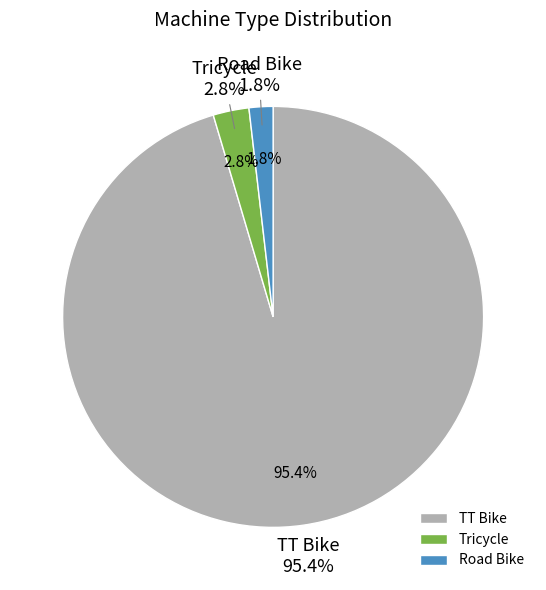

Is it true that TT Bike is 95% of the pie?

True